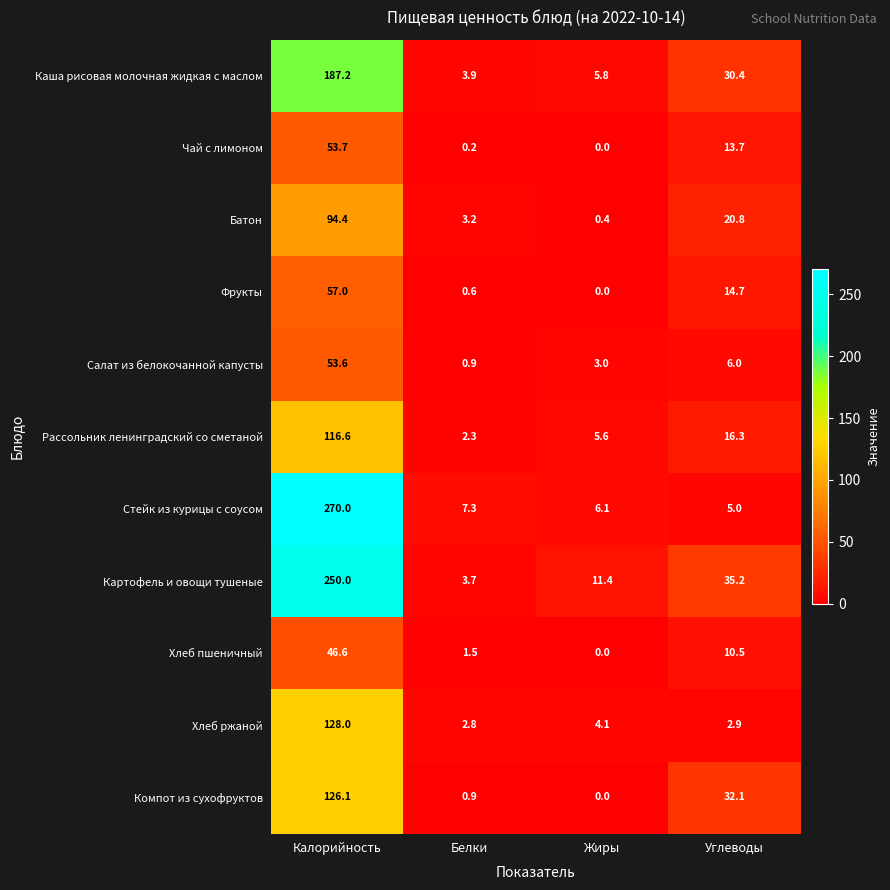

True or false: Фрукты has a value of 27.4 at Жиры.

False